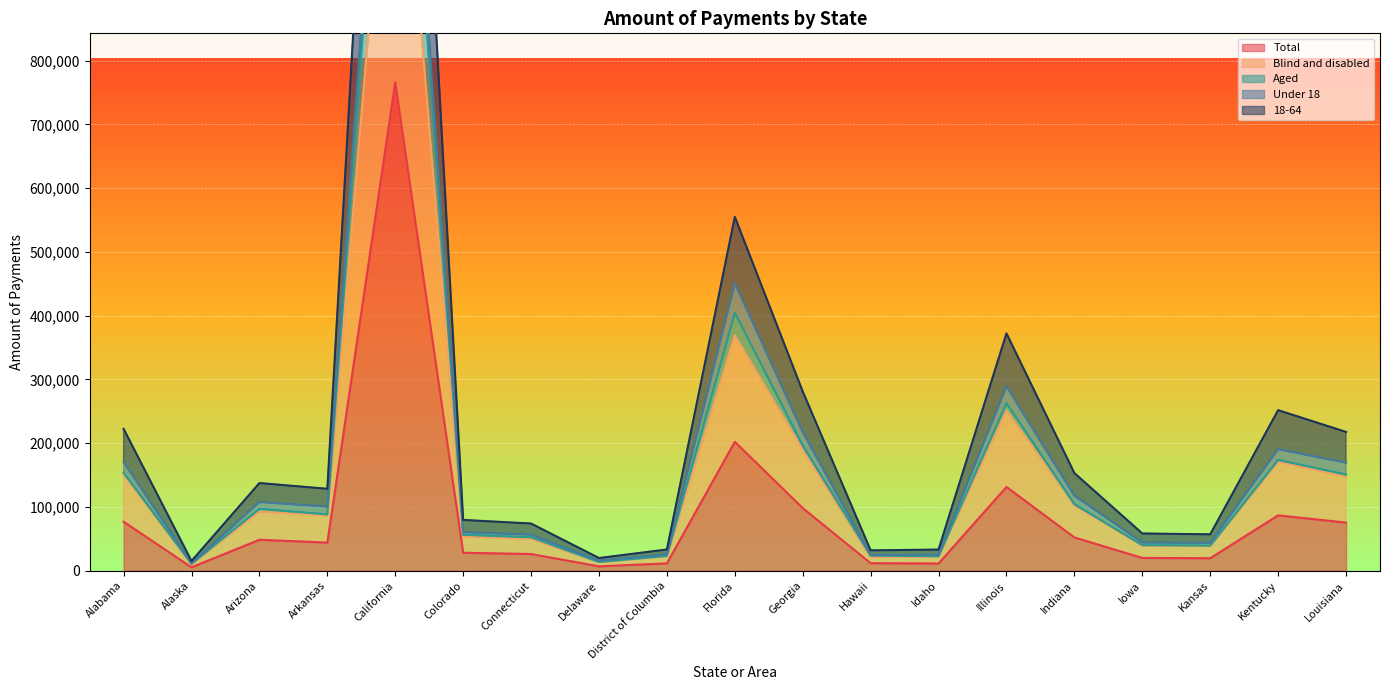

What is the sum of all 18-64 values?

4728844